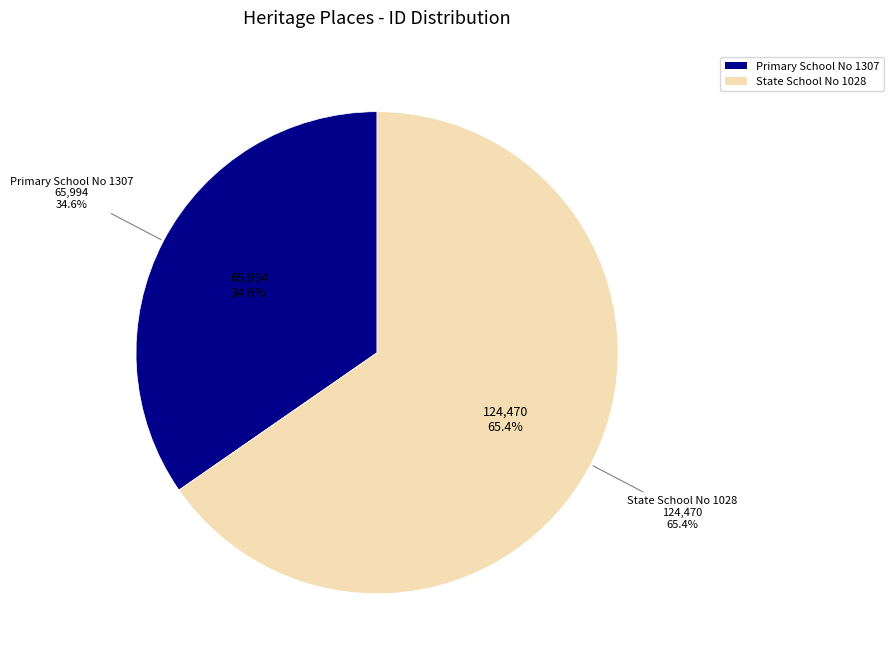

Count the number of slices in the pie.

2